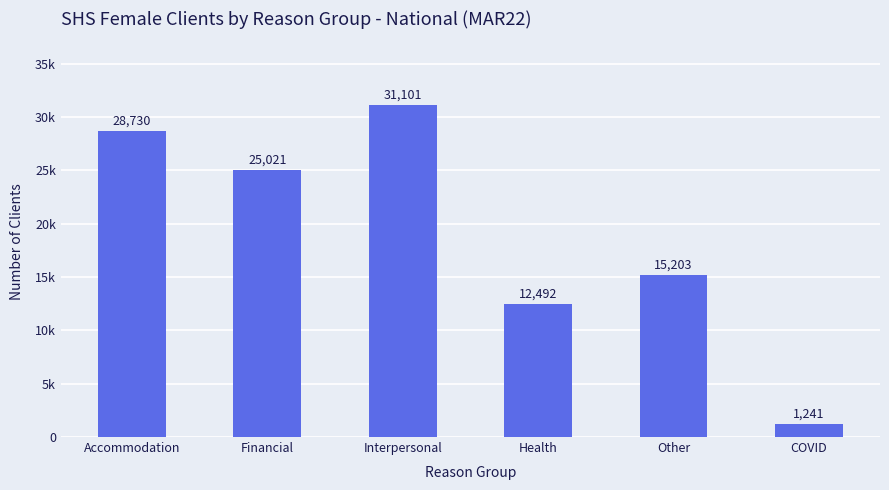

Does the chart contain any negative values?

No